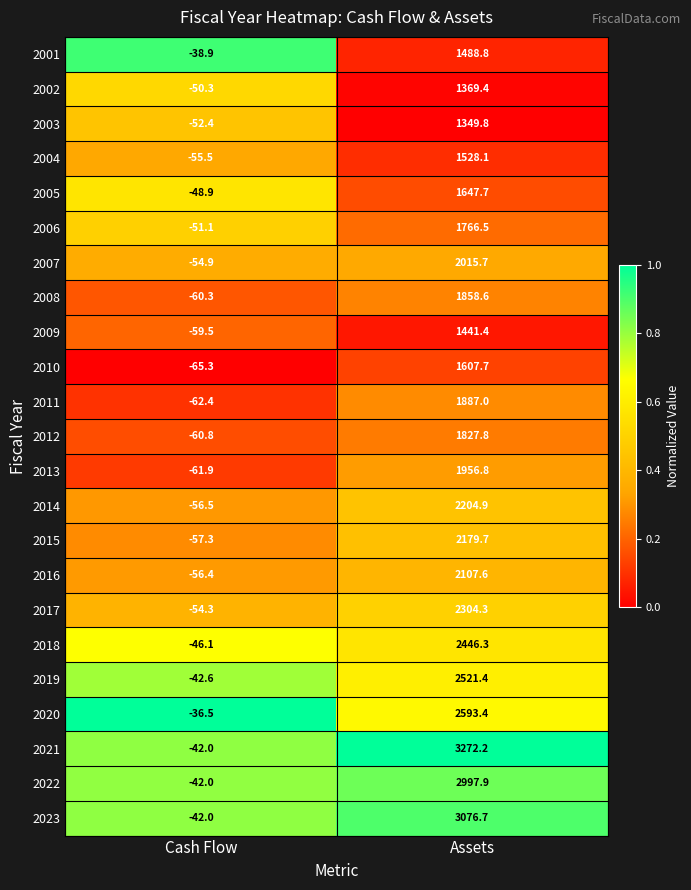

Which series has the largest total across all categories?

2021